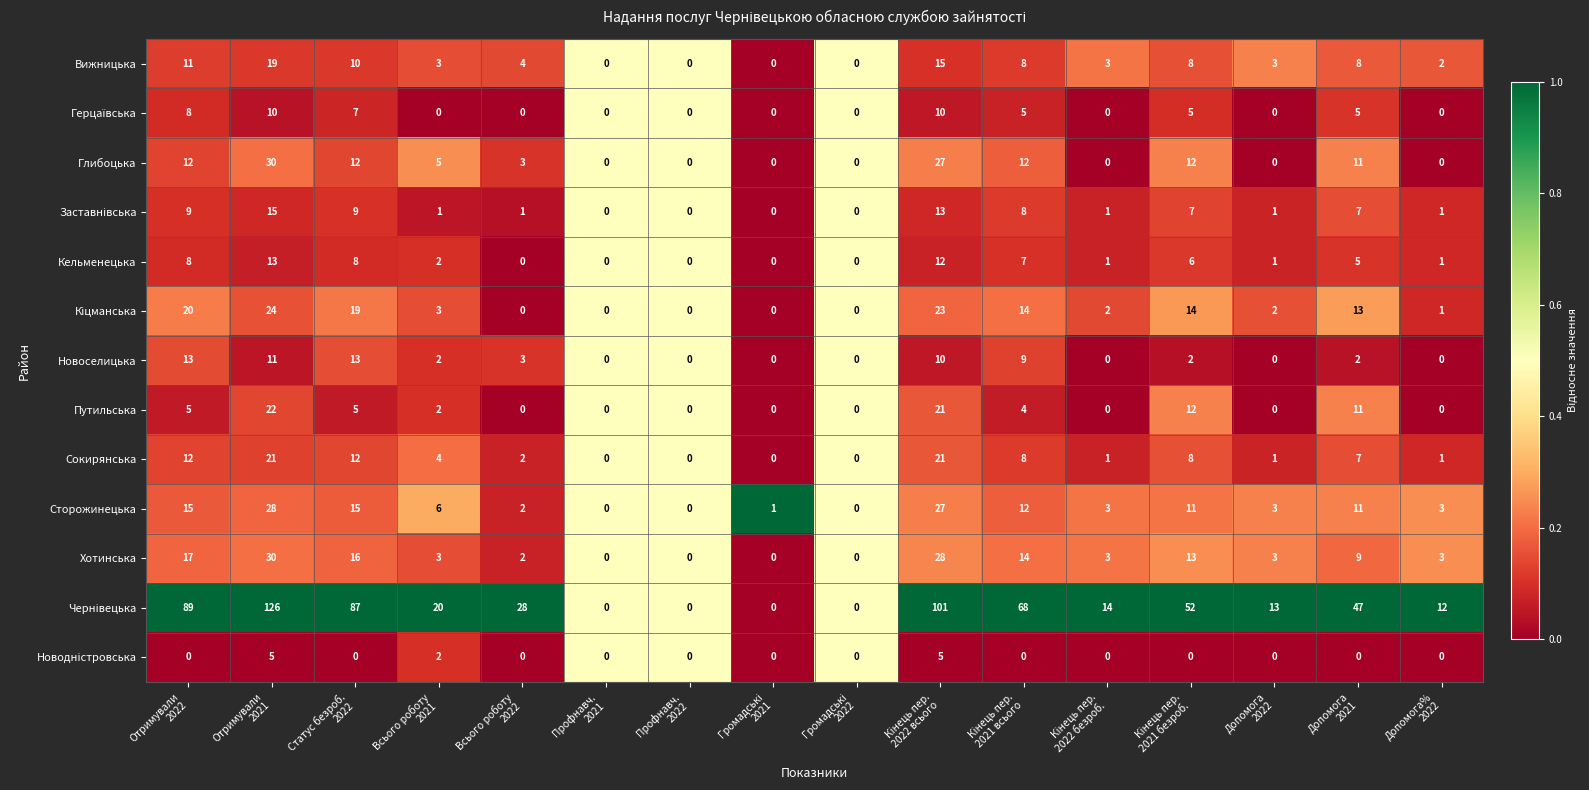

What is the highest value of the Путильська series?

22